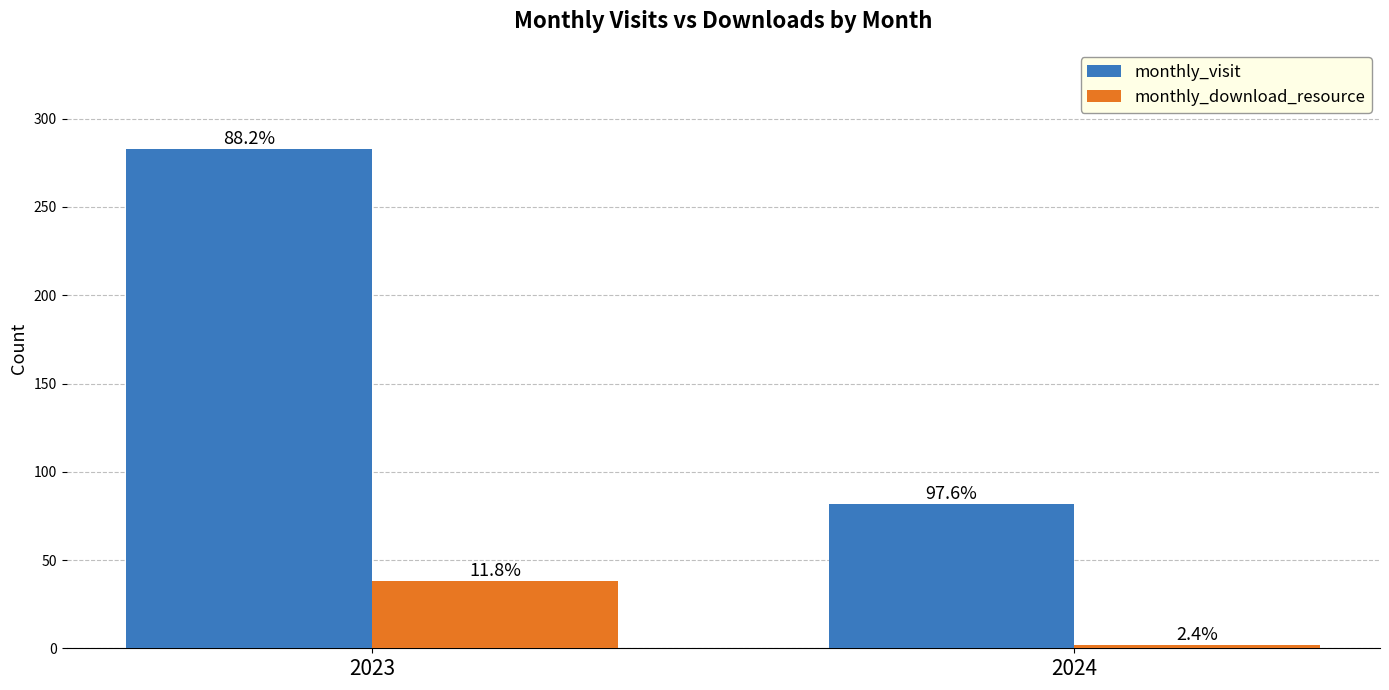

What is the difference between the monthly_visit values at 2024 and 2023?

201